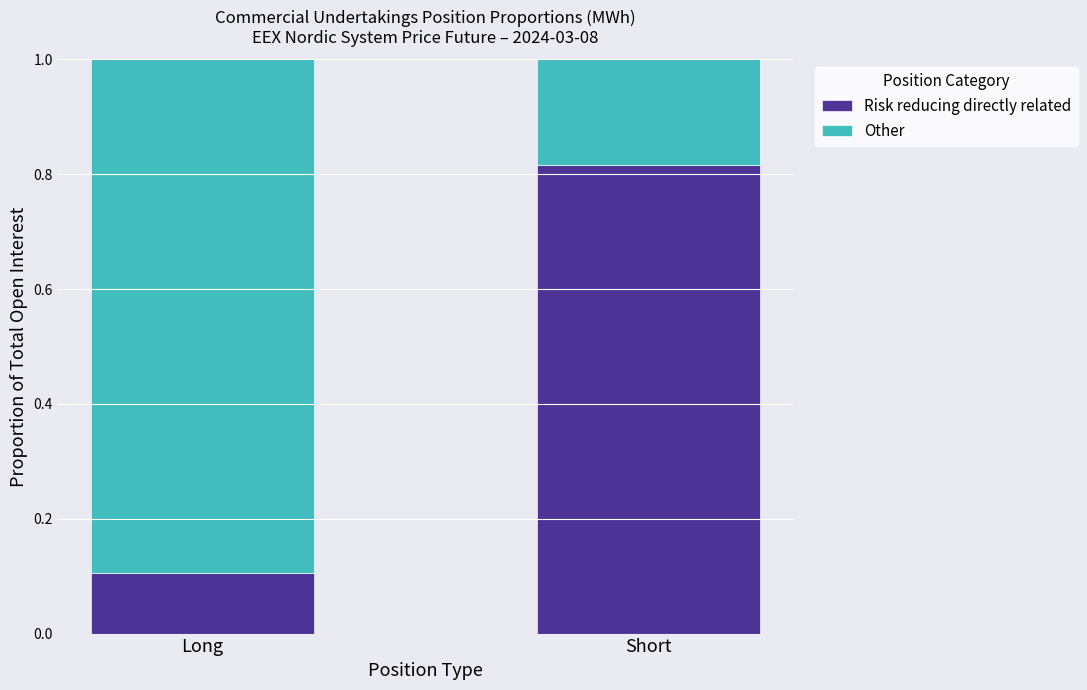

What is the average value of the Risk reducing directly related series?

0.5